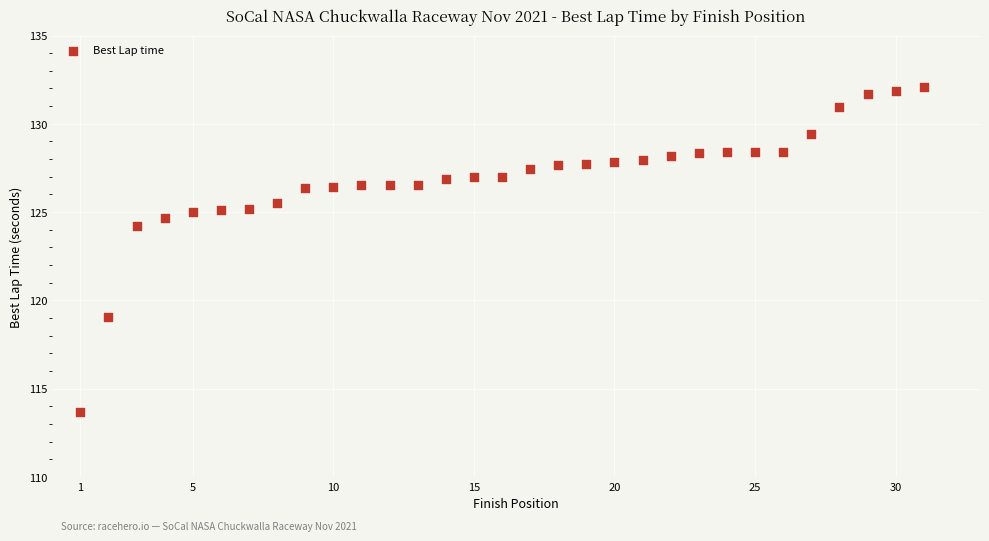

What is the range of Y values (max minus min)?

18.4